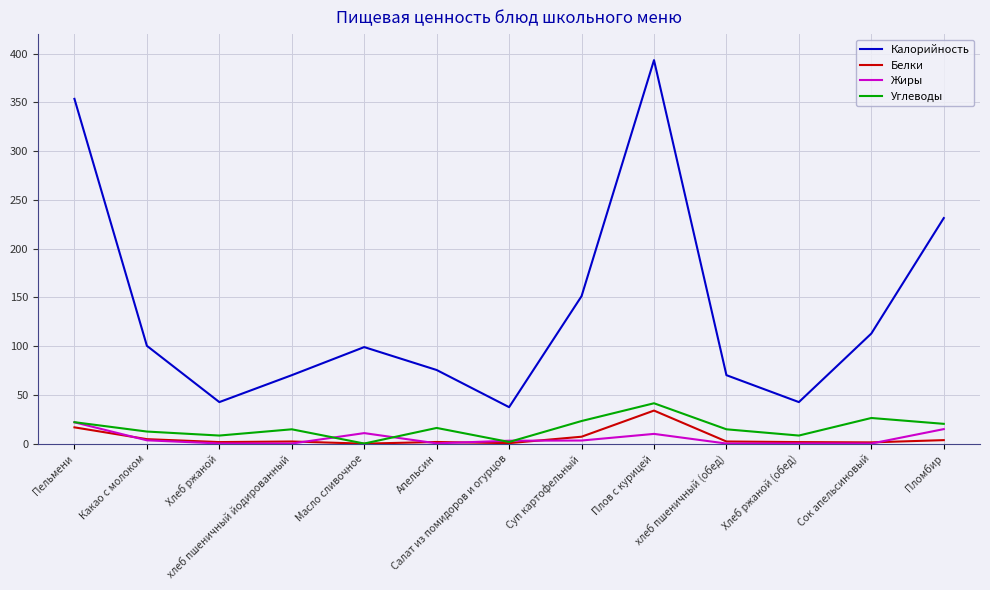

What are all the series names shown in the legend?

Калорийность, Белки, Жиры, Углеводы